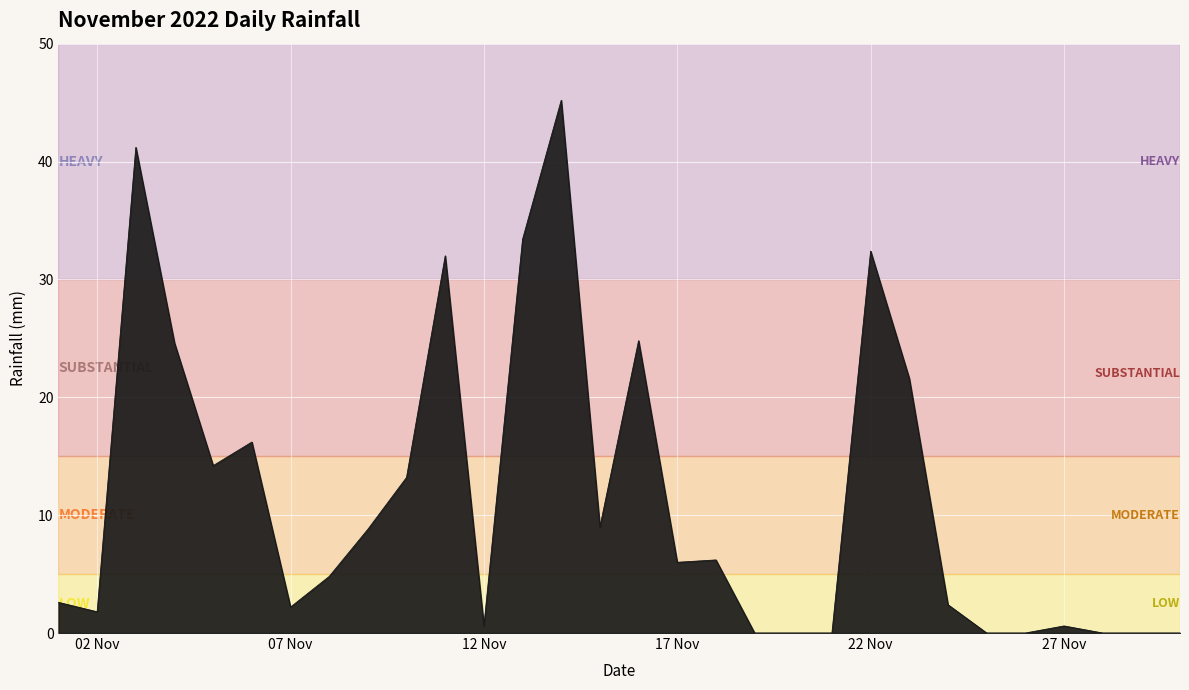

What is the maximum value shown in the chart?

45.2